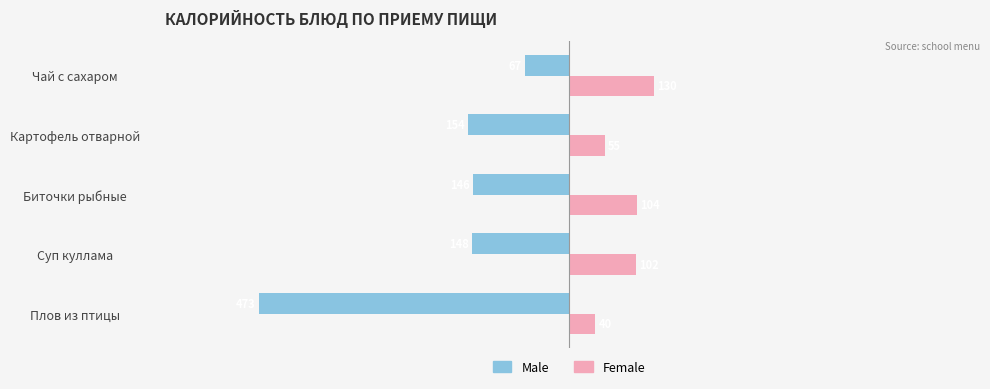

List the series in order of their peak value, lowest first.

Male, Female